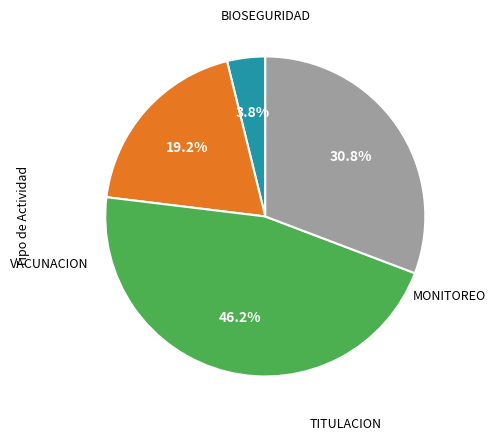

Is there any slice that represents more than half of the pie?

No